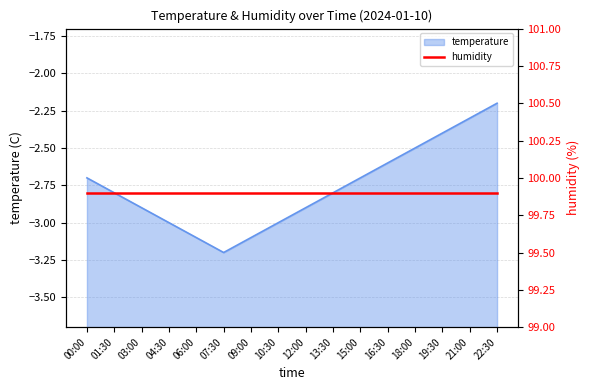

Which category has the lowest value across all series?

07:30